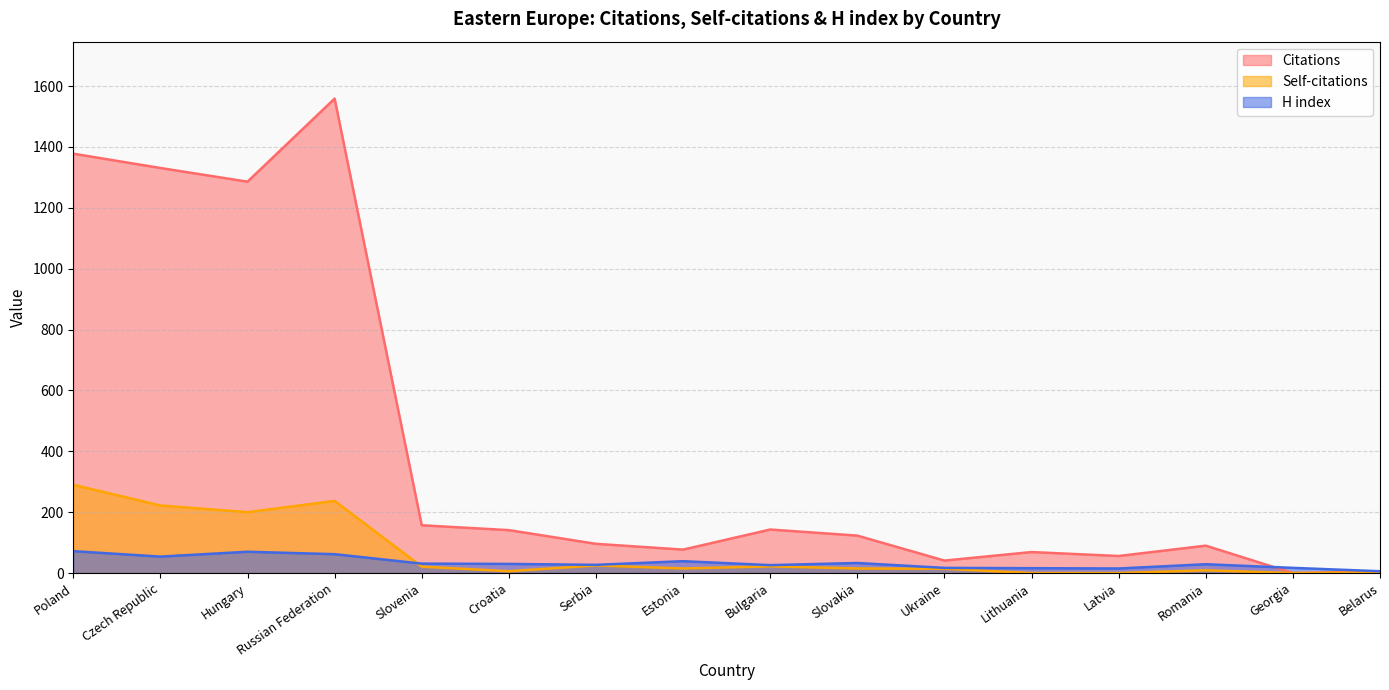

Which has a higher value, Slovakia or Bulgaria?

Bulgaria